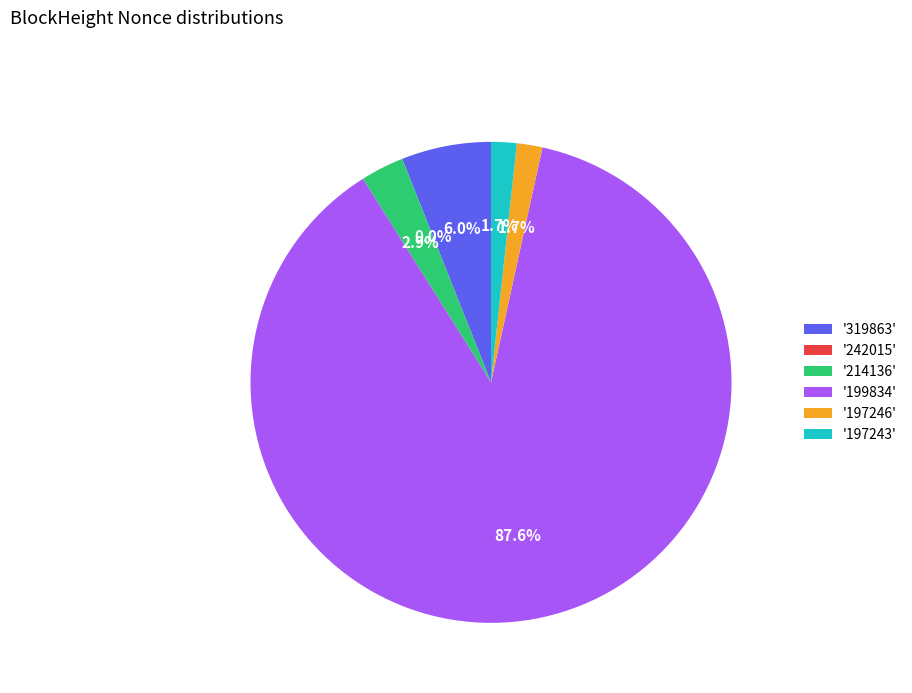

Does 197246 account for over 50% of the chart?

No